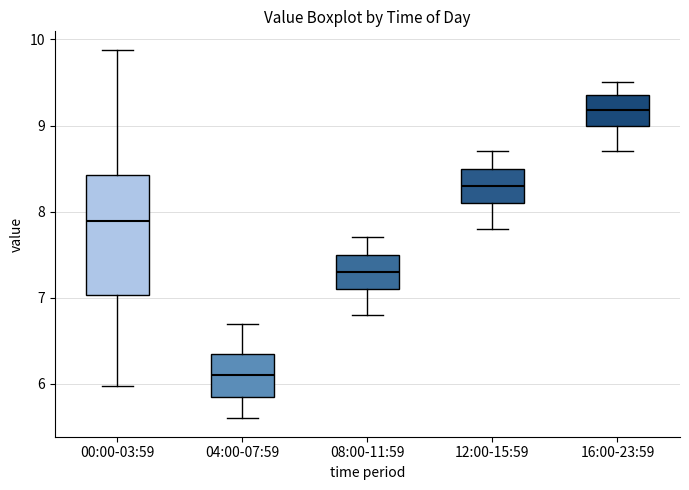

Where does the upper whisker of the box for 00:00-03:59 end on the y-axis? The values are not printed on the chart, so give them approximately, as read against the axis.

9.9